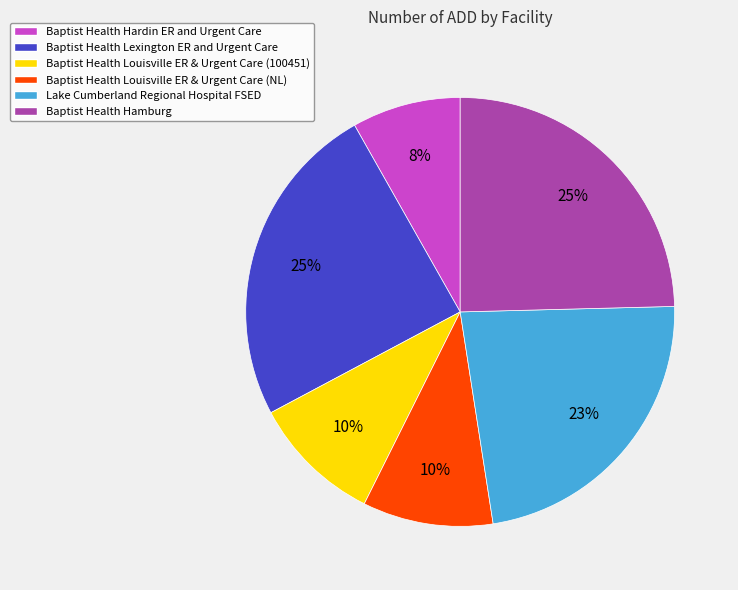

Does Baptist Health Louisville ER & Urgent Care (NL) represent more than half of the total?

No